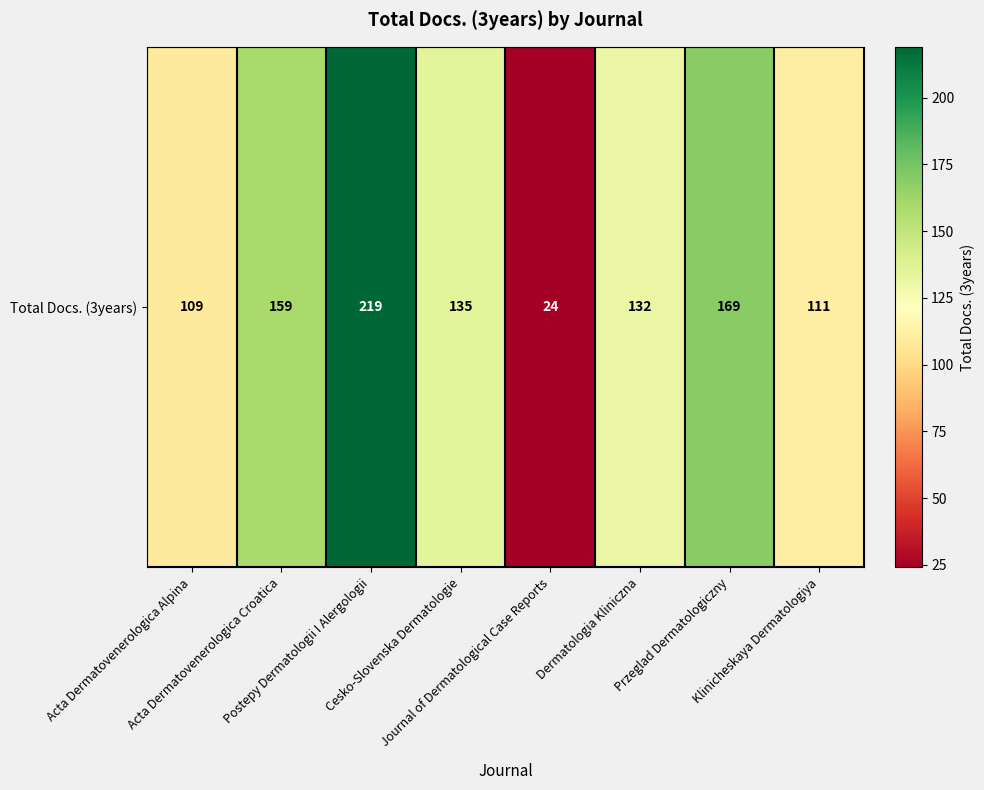

At which label is the value closest to 121?

Klinicheskaya Dermatologiya